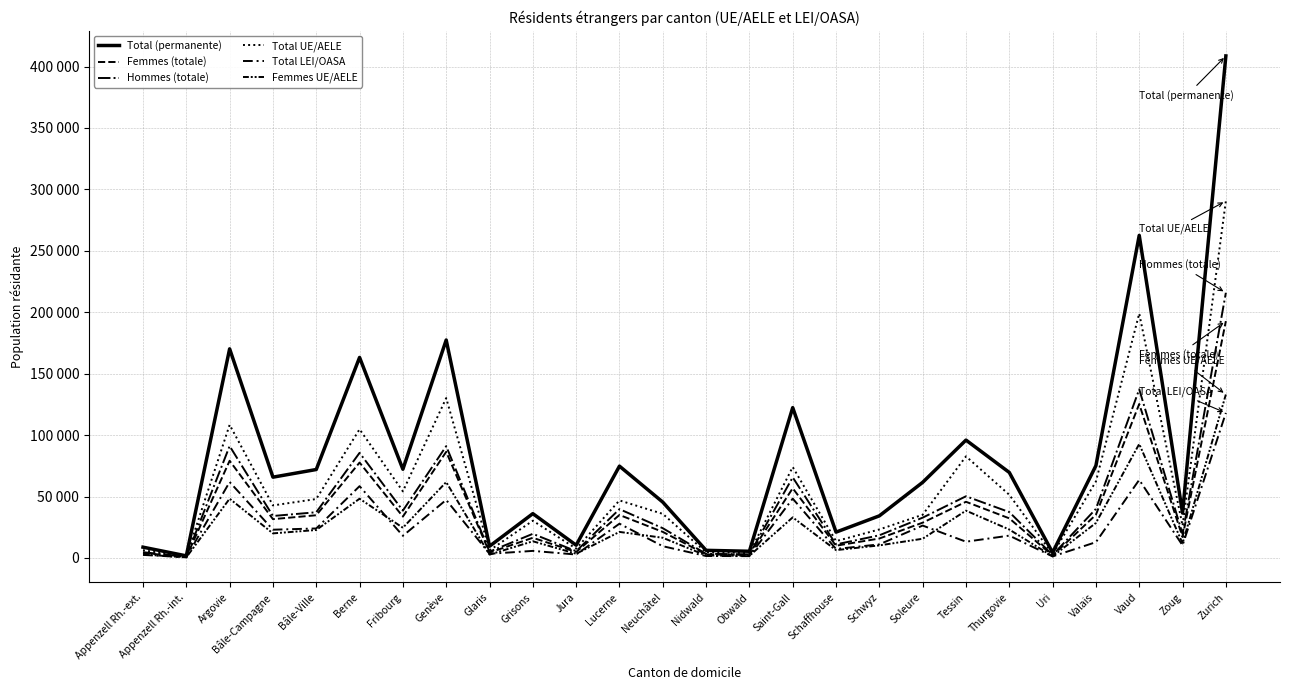

Does the chart have visible grid lines?

Yes